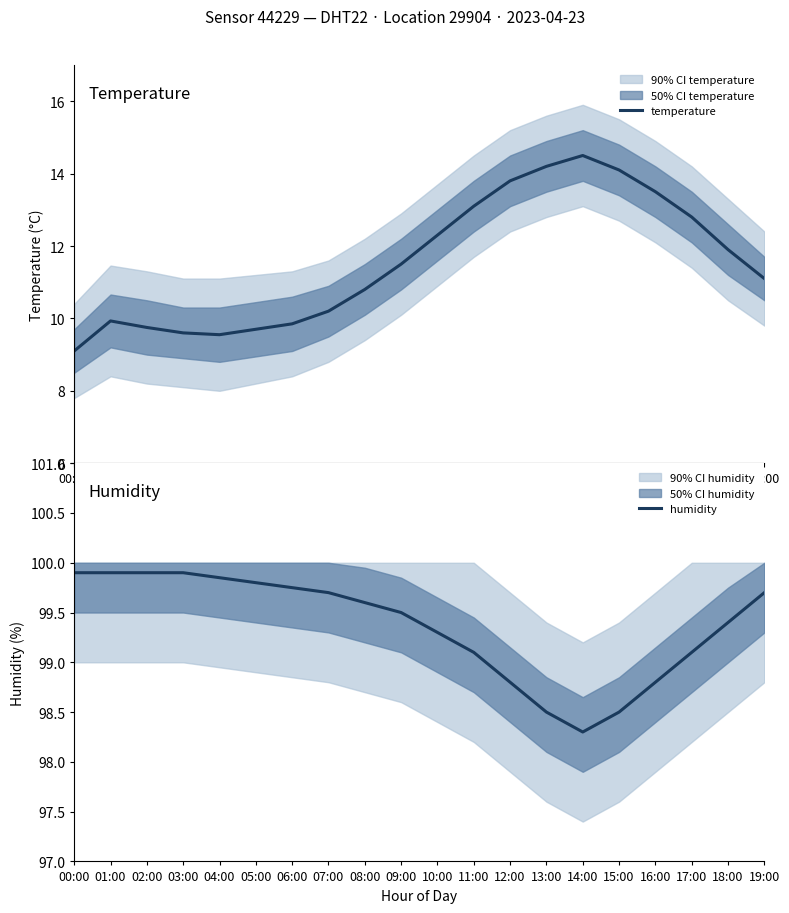

Which category has the lowest value in the humidity series?

14:00